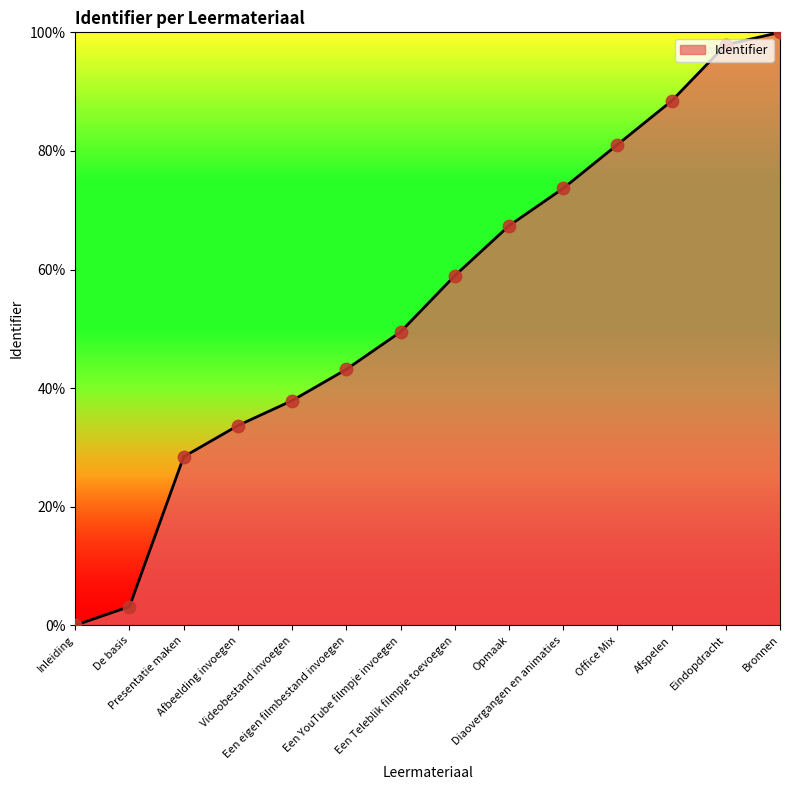

What is the change in value from Presentatie maken to Afspelen?

+60.0